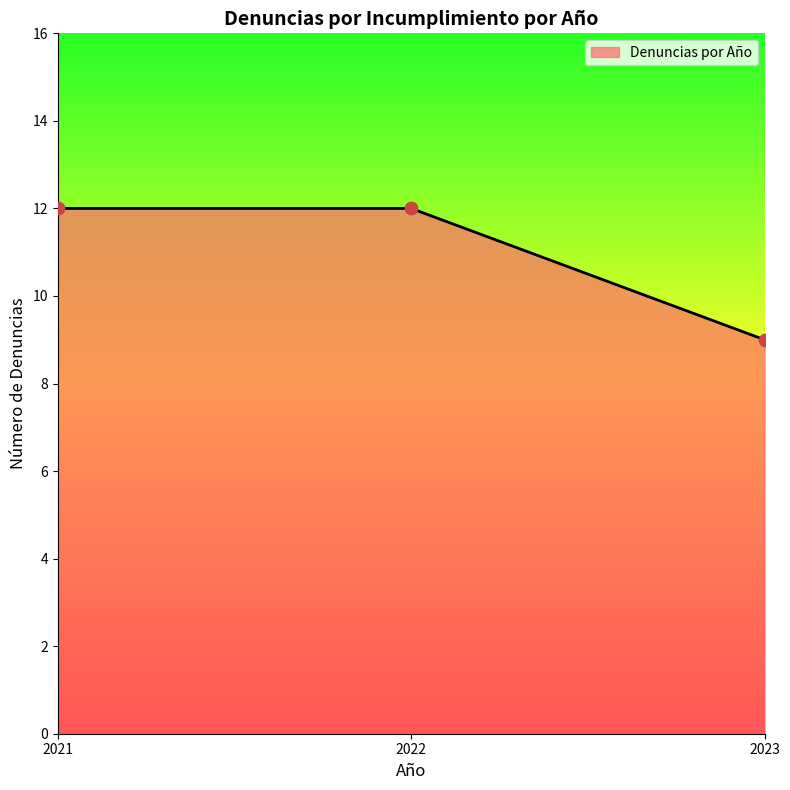

What is the change in value from 2022 to 2023?

-3